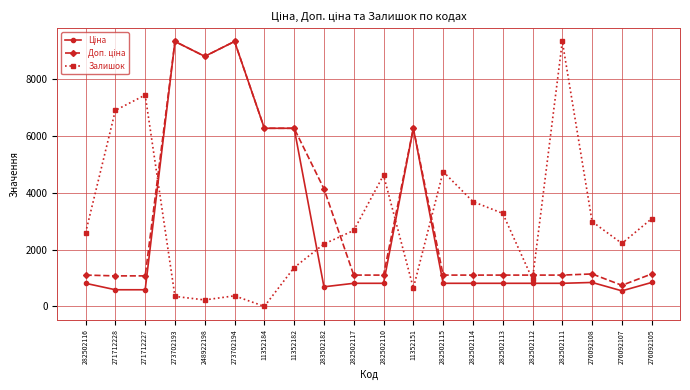

At how many categories does at least one series exceed 8980?

3